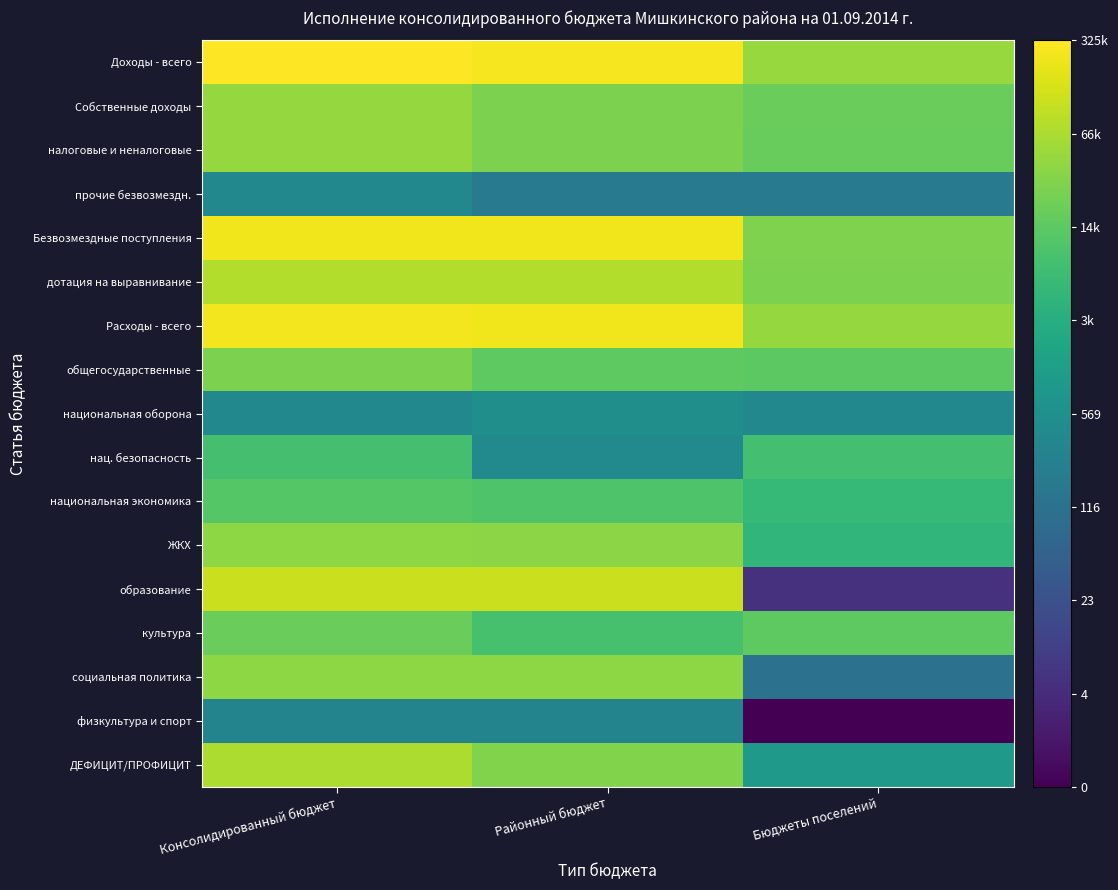

Which category has the lowest value across all series?

Бюджеты поселений